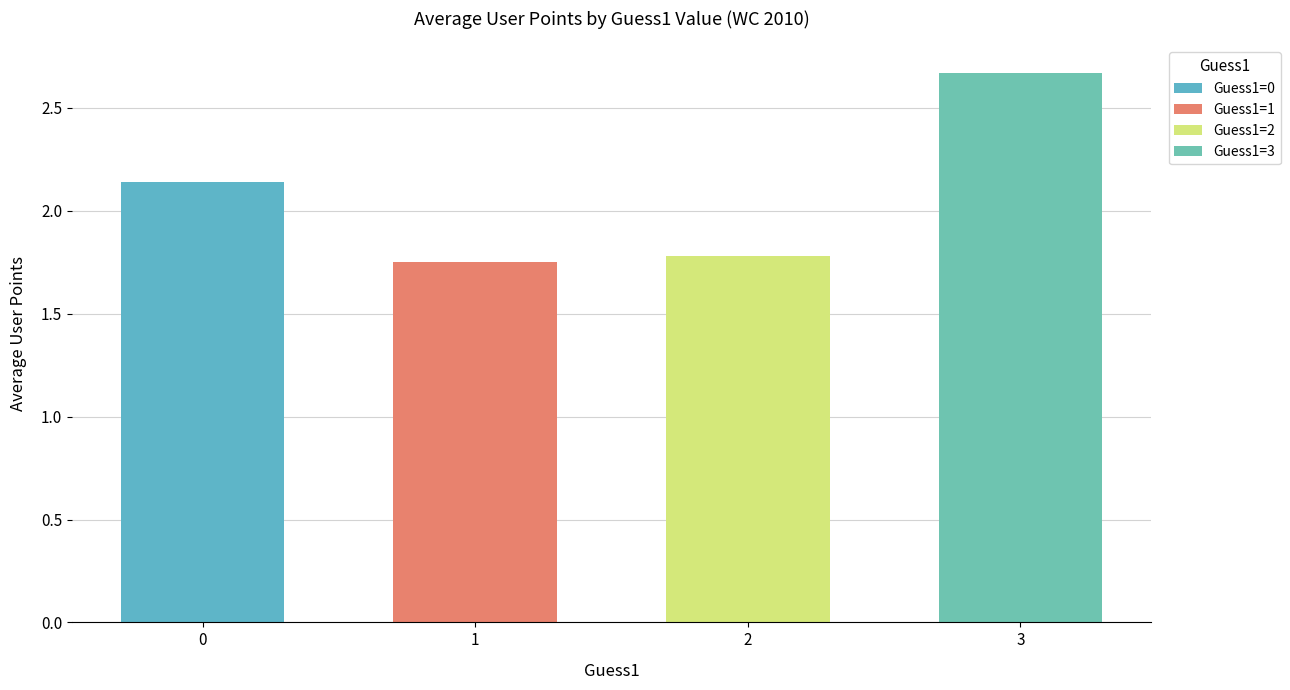

Which label corresponds to the largest value in the chart?

3